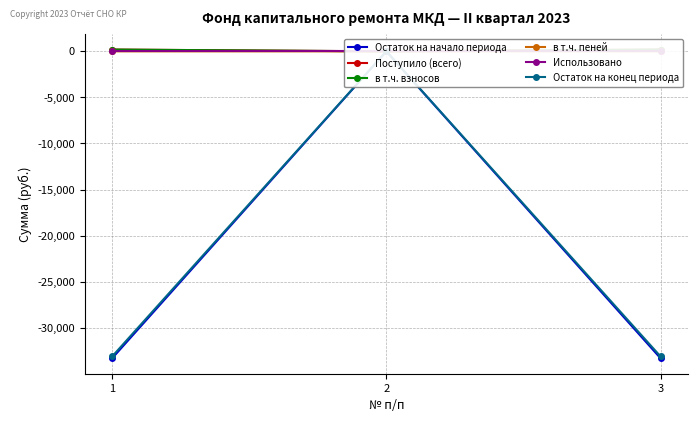

How many в т.ч. пеней values are between 0 and 1?

1